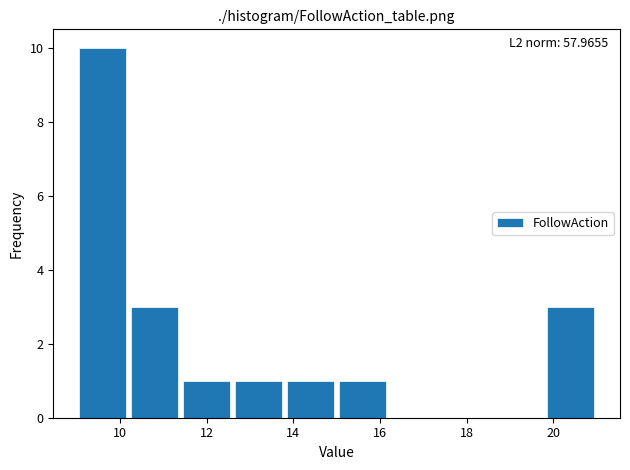

Which range on the x-axis has the tallest bar?

9.0 to 10.2